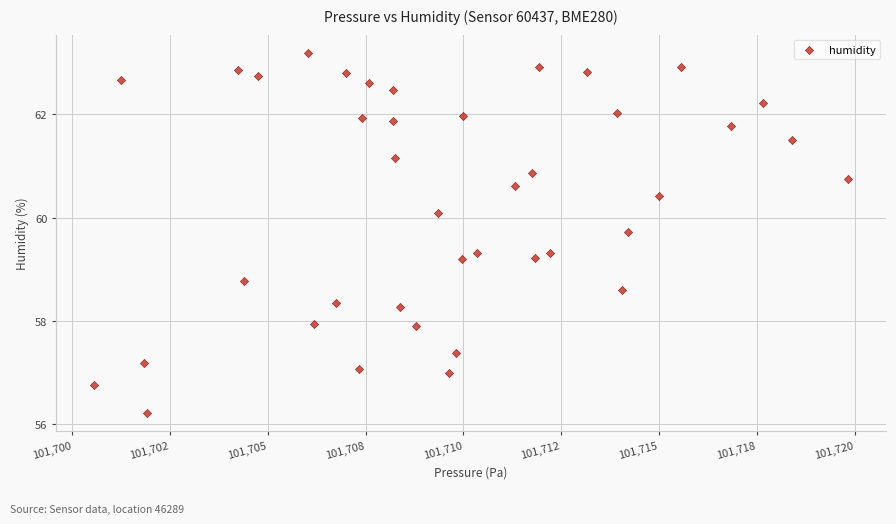

What is the range of Y values (max minus min)?

7.0